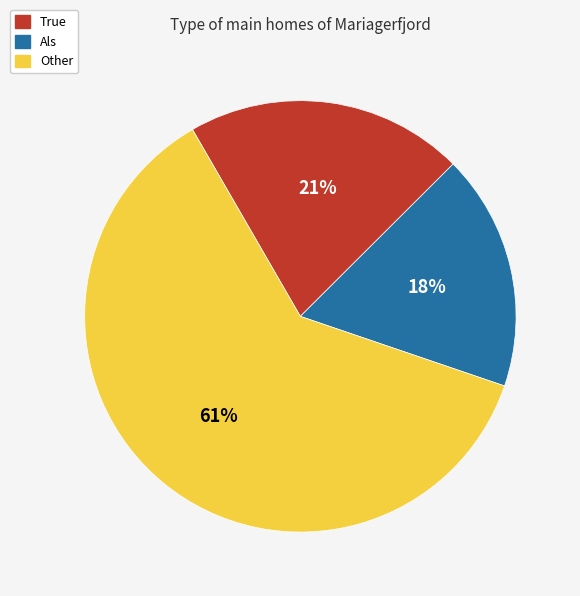

How many segments does this pie chart have?

3